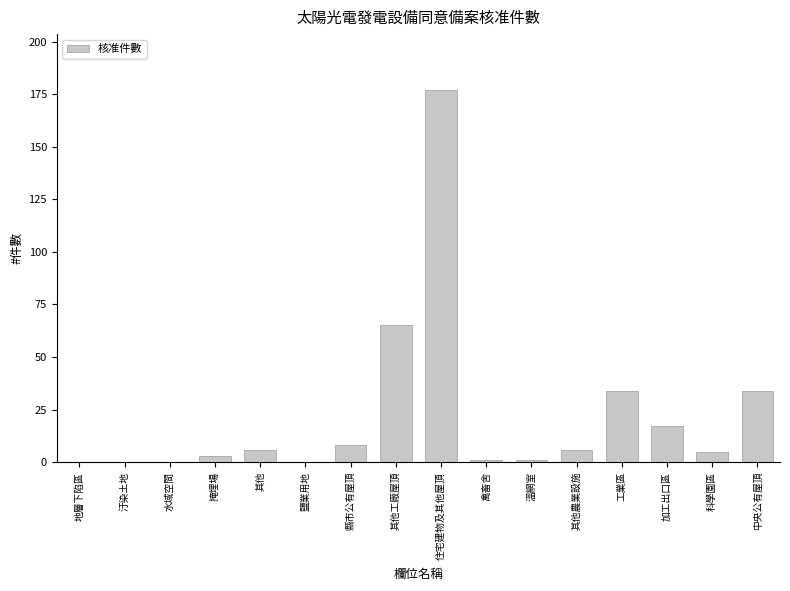

Which category has the highest value across all series?

住宅建物及其他屋頂